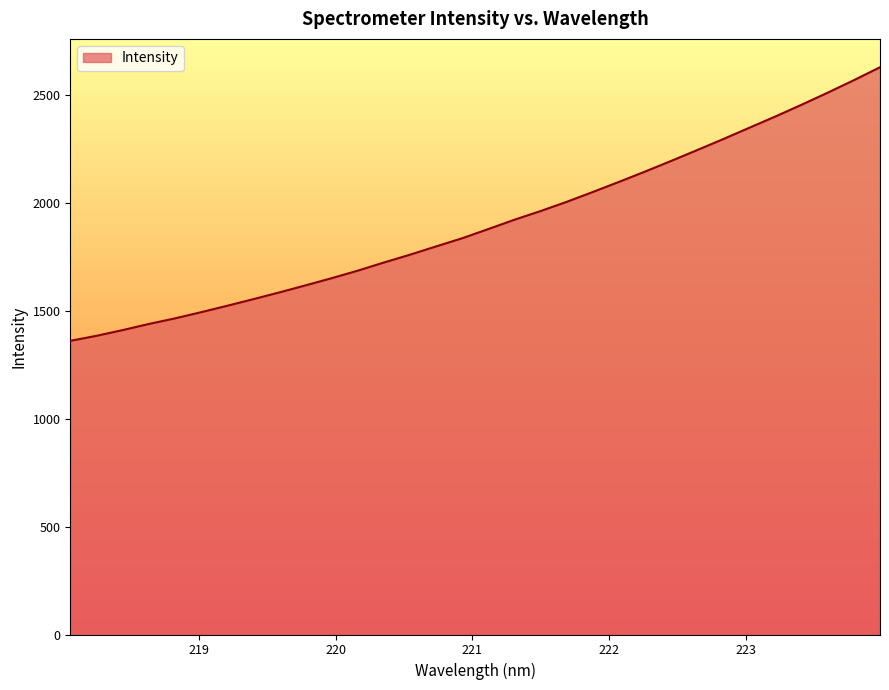

What is the difference between the maximum and minimum values?

1267.6